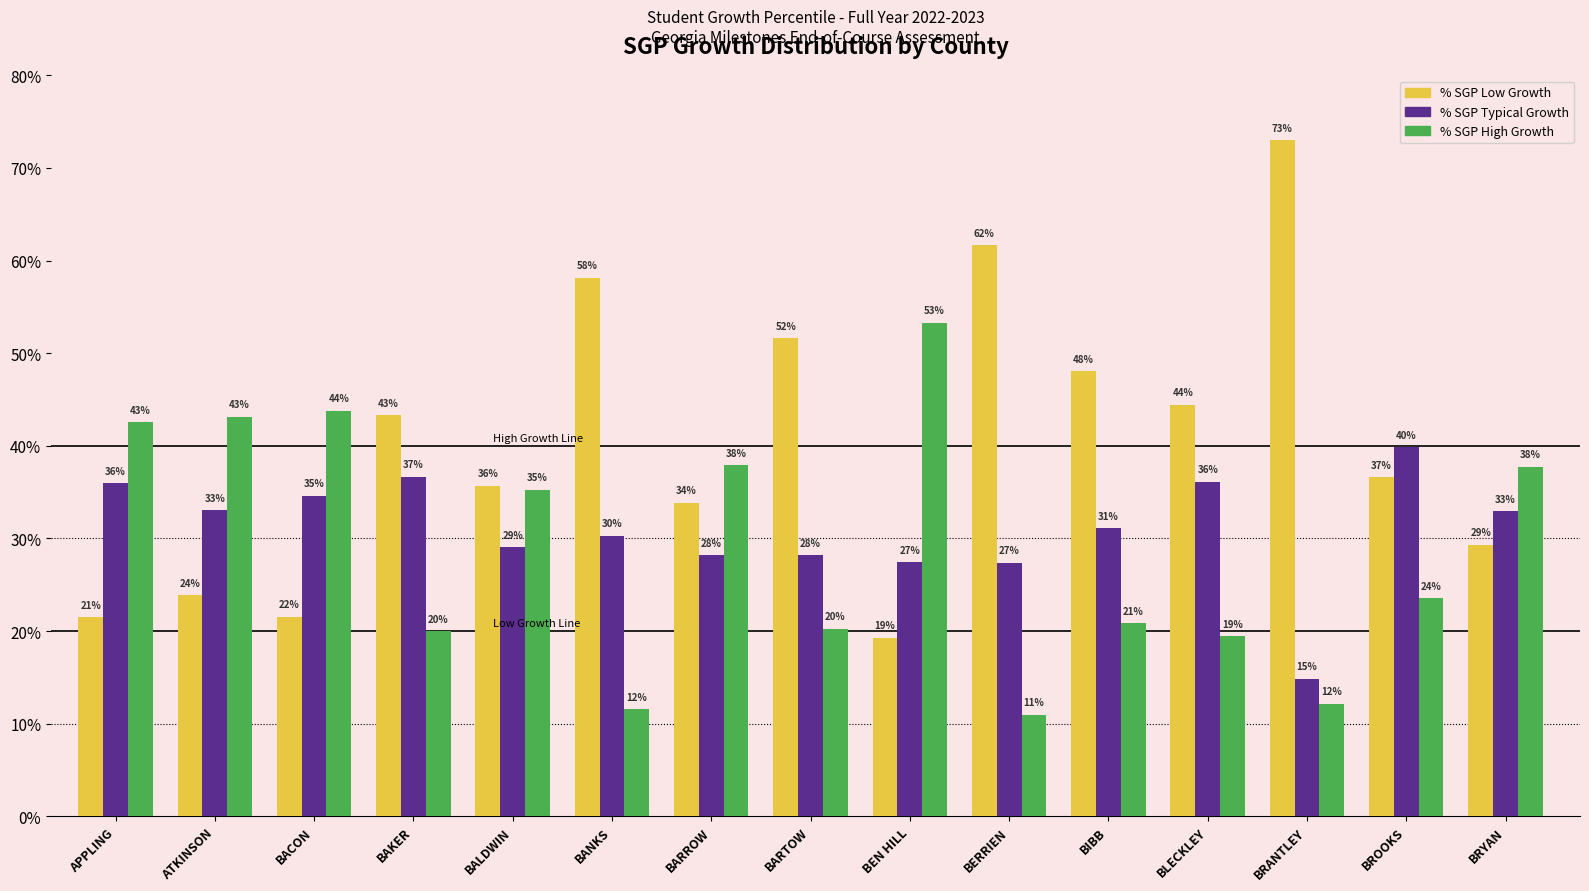

Read the % SGP Typical Growth value at BAKER.

36.7